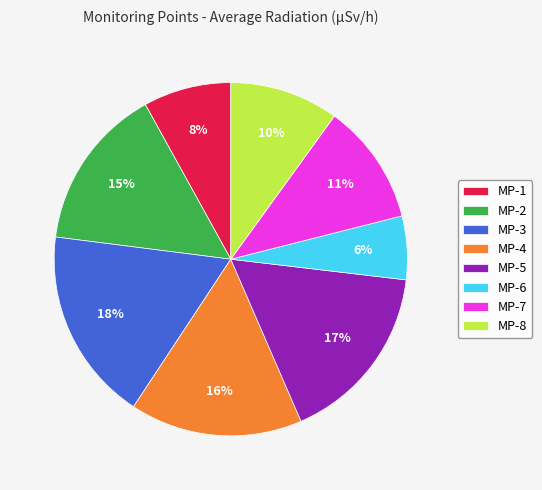

Combined, do MP-8 and MP-3 account for over 50%?

No